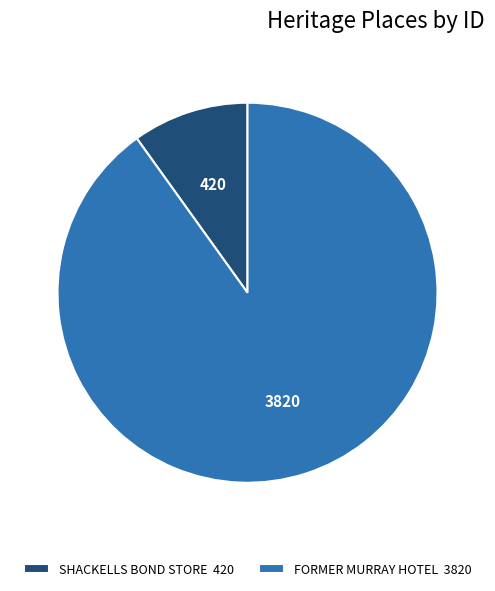

What is the largest slice in the pie chart?

FORMER MURRAY HOTEL